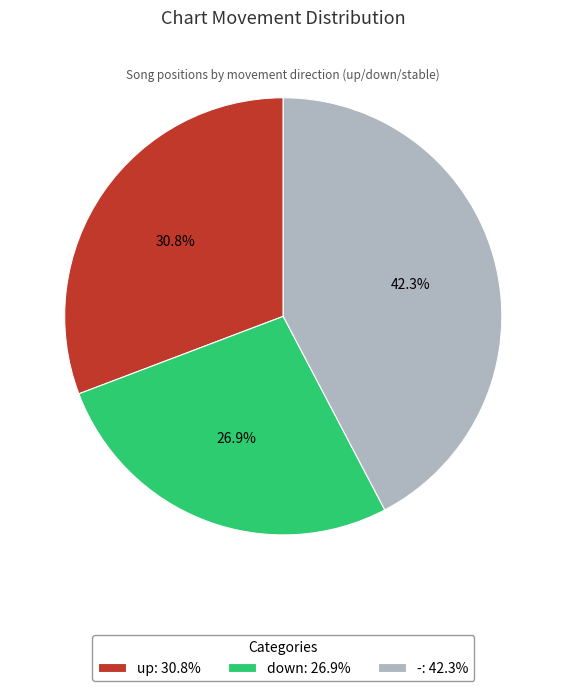

How many slices are in this pie chart?

3